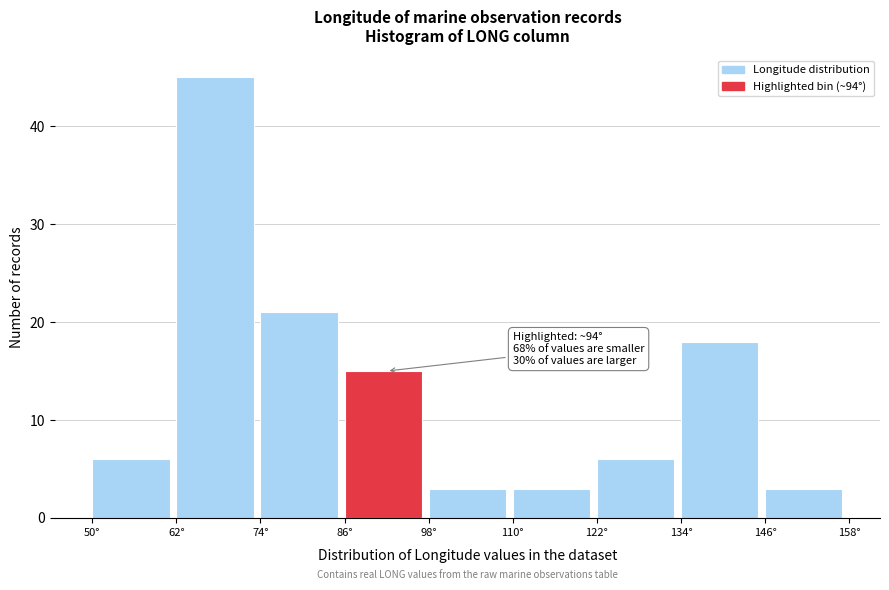

Over which range of the x-axis is the bar tallest?

62 to 74